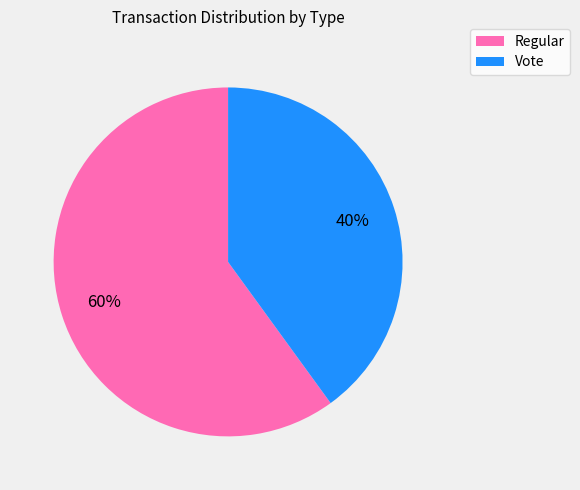

What is the ratio of the value at Vote to the value at Regular?

0.7